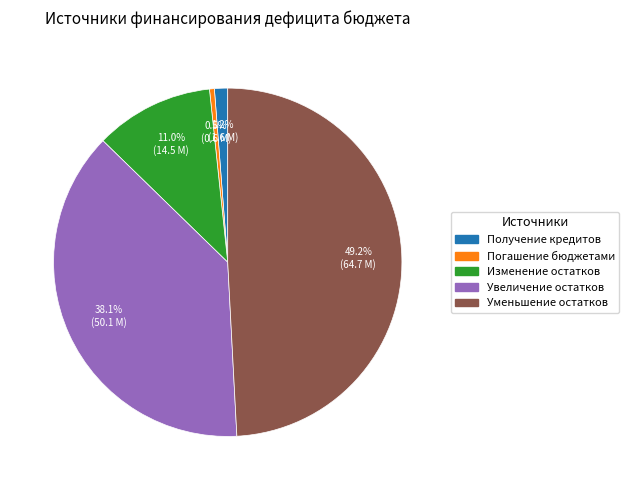

How many slices are in this pie chart?

5